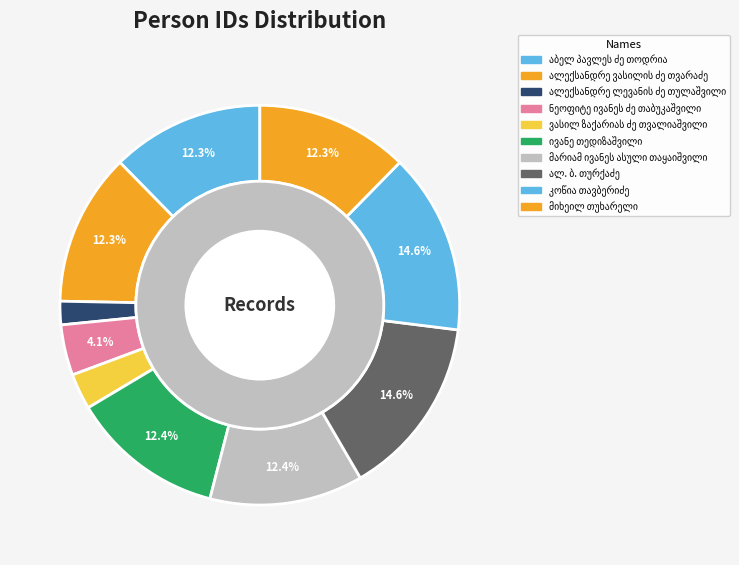

What percentage is the ალექსანდრე ლევანის ძე თულაშვილი slice, to the nearest percent?

2%